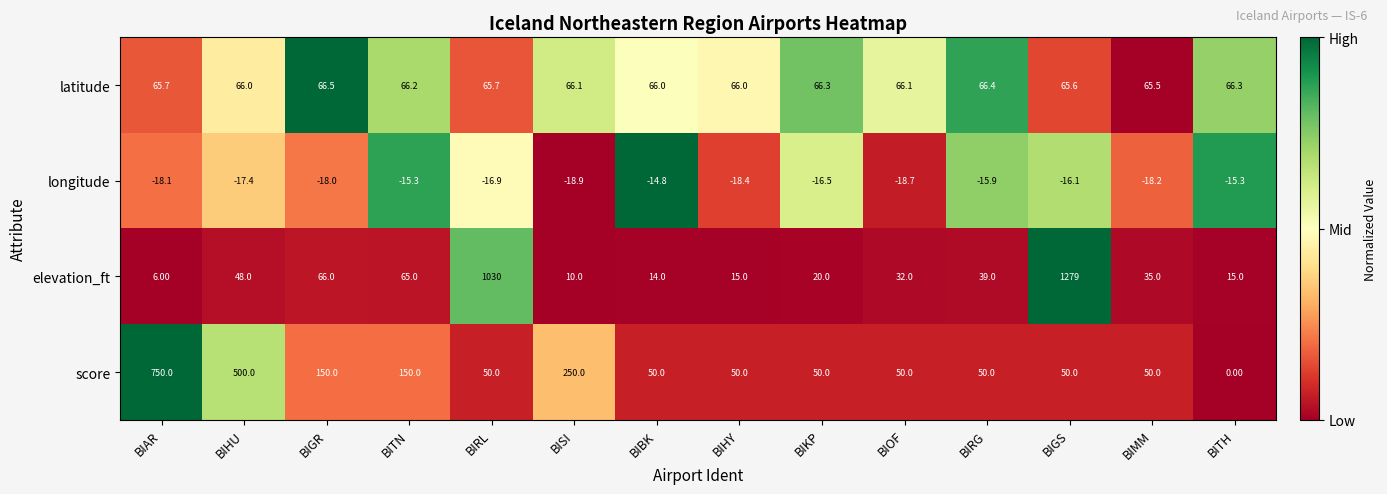

Which category has the highest value in the score series?

BIAR